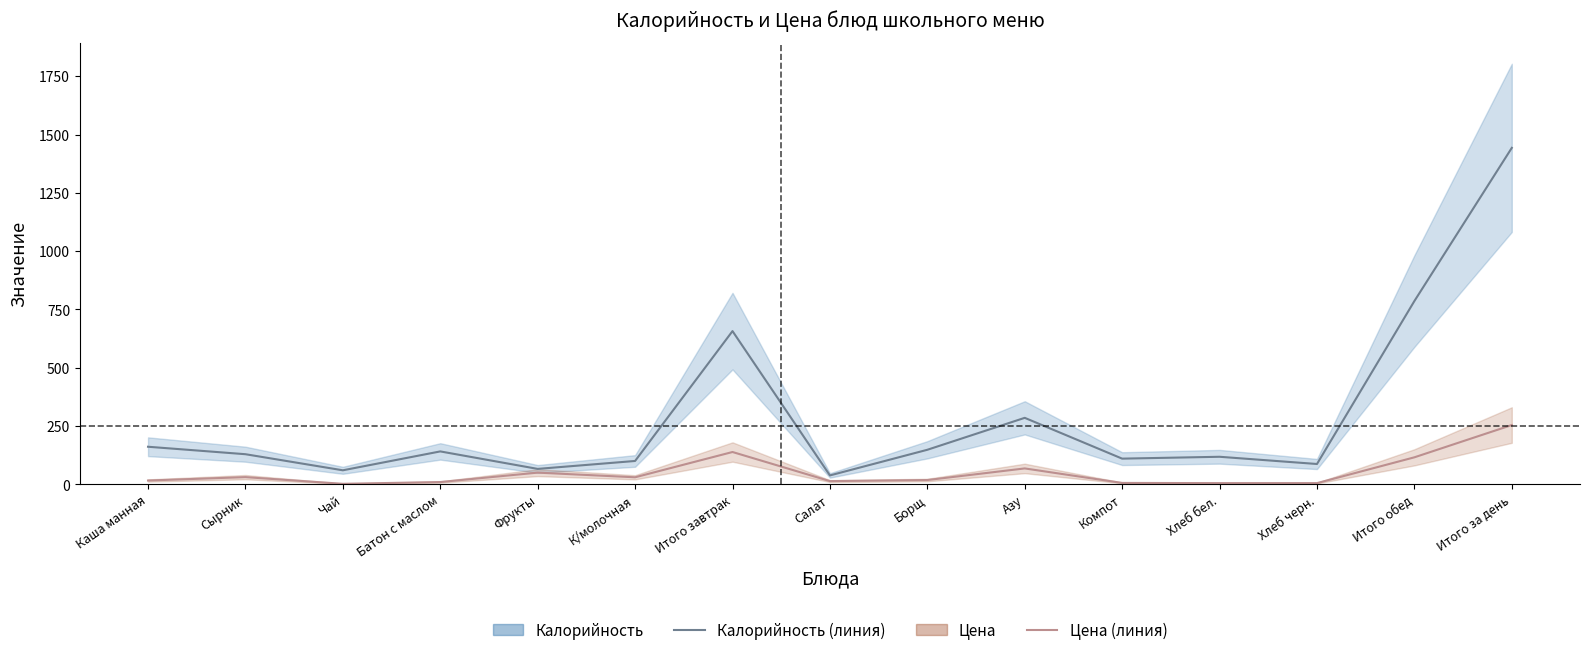

Where is the first local maximum for Калорийность?

Батон с маслом